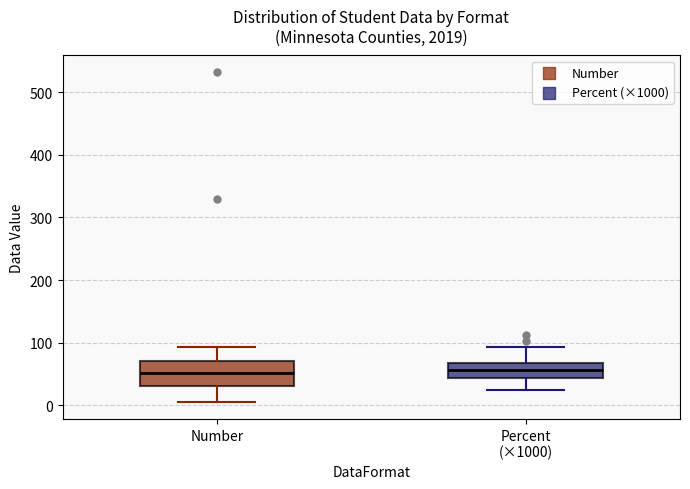

Where does the median line of the box for Number sit on the y-axis? The values are not printed on the chart, so give them approximately, as read against the axis.

50